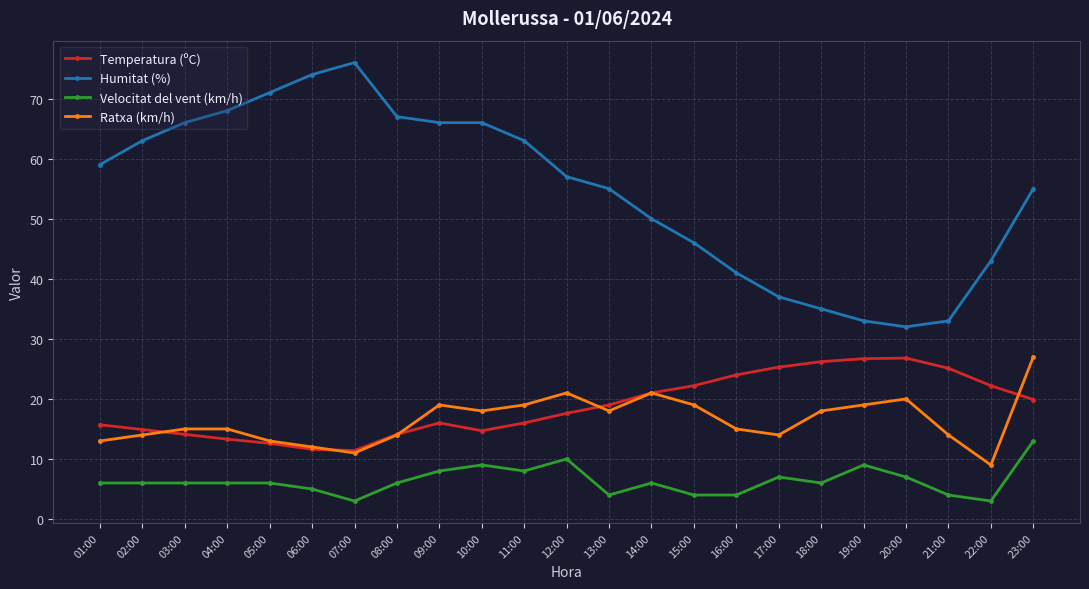

Count the number of categories in the chart.

23